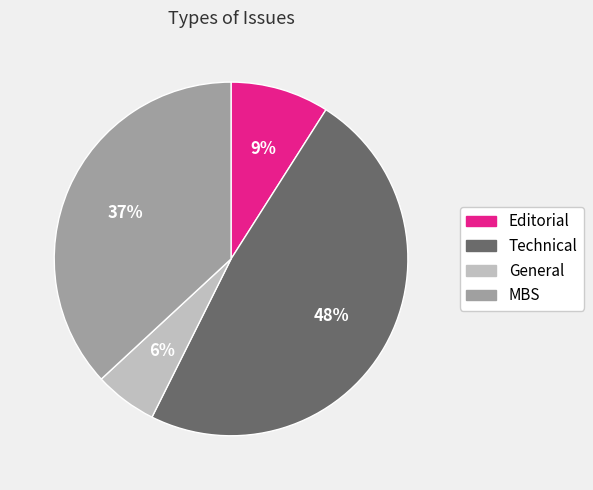

Which slice is the smallest?

General